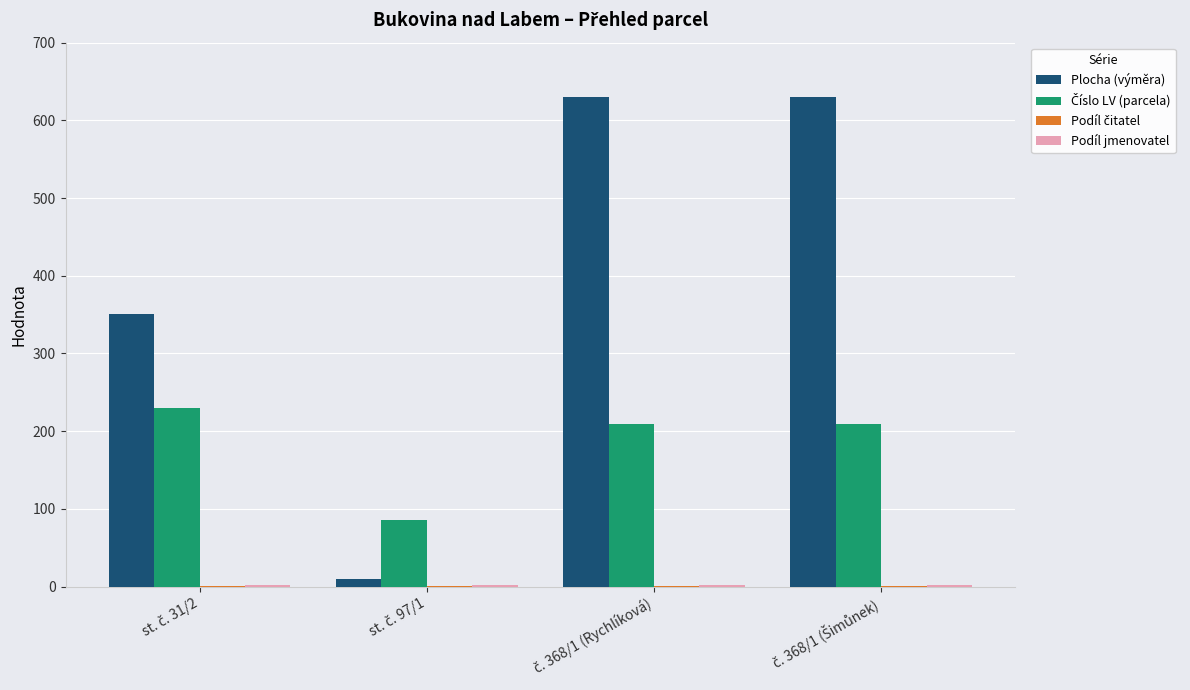

What is the greatest value displayed?

630